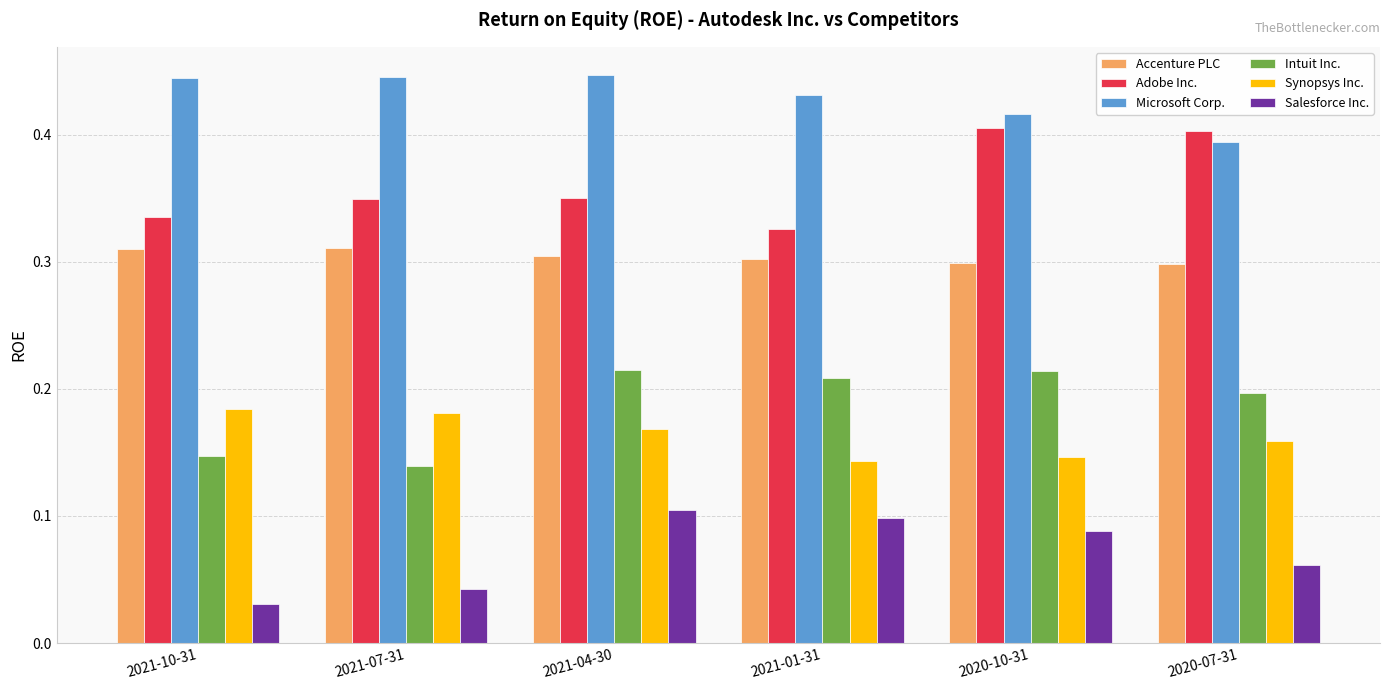

What is the total value across all series at 2020-07-31?

1.5